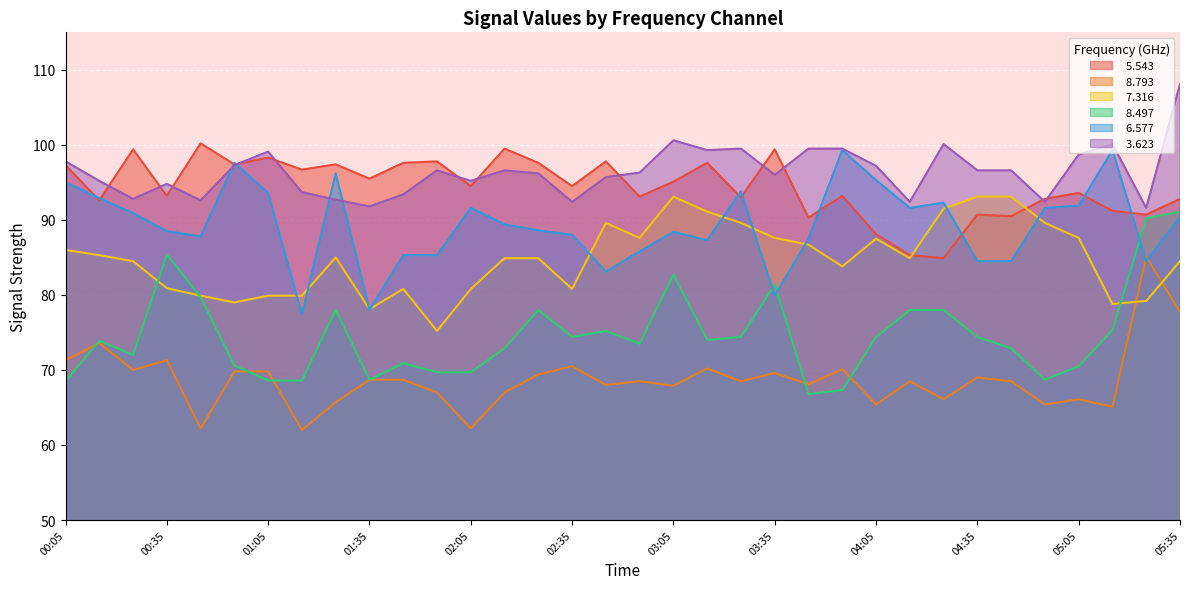

What are all the series names shown in the legend?

  5.543,   8.793,   7.316,   8.497,   6.577,   3.623